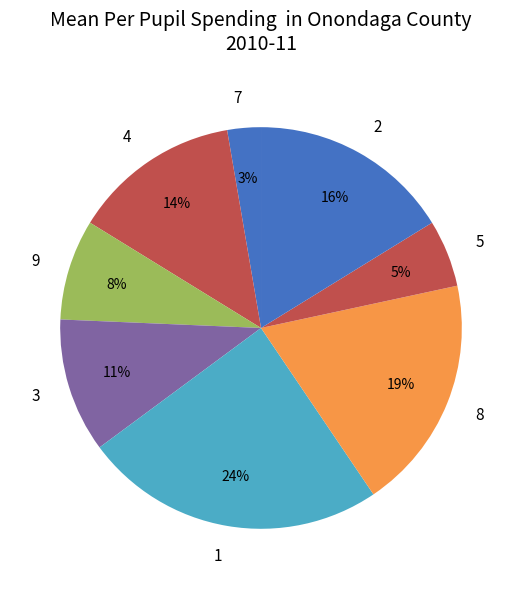

Do 1 and 7 together represent more than half of the pie?

No